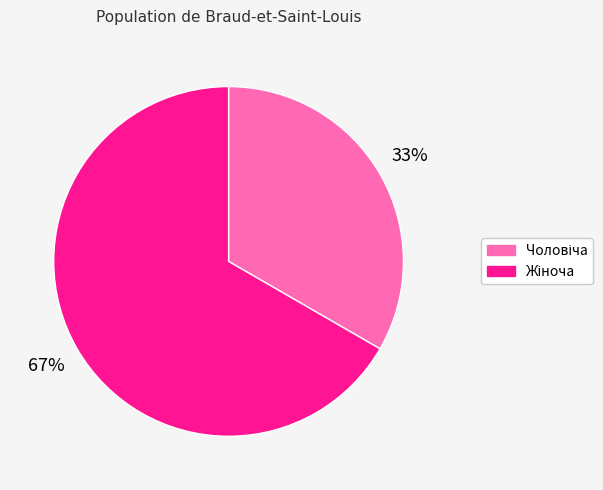

To the nearest percent, what is the average slice percentage?

50%